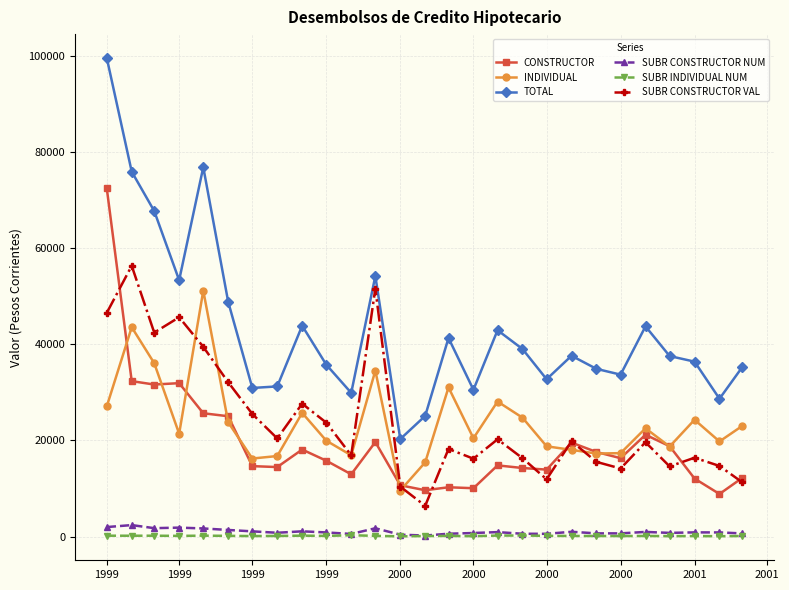

Which series has the largest range (max minus min)?

TOTAL